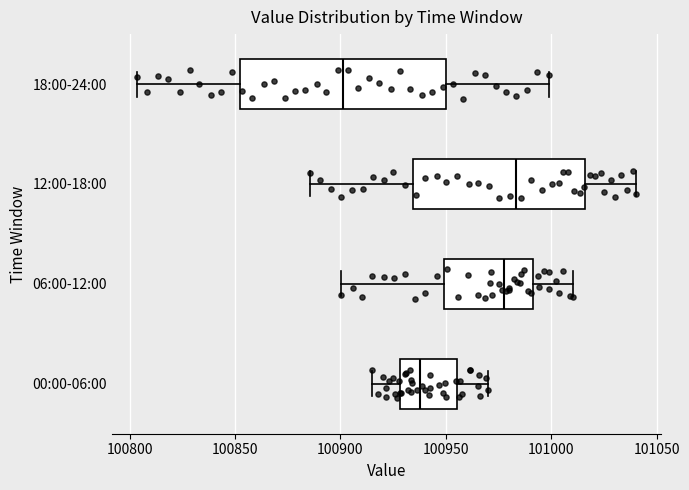

Where is the right edge of the box for 18:00-24:00 on the x-axis? The values are not printed on the chart, so give them approximately, as read against the axis.

100950